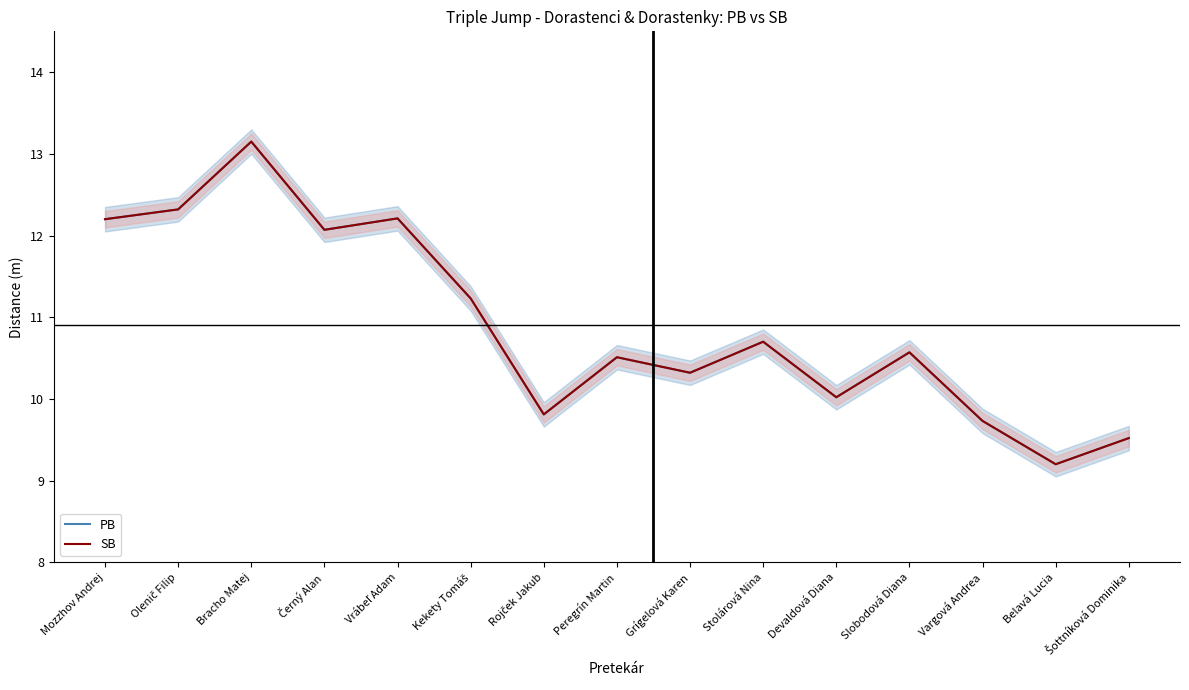

What is the label of the 15th point from the right?

Mozzhov Andrej